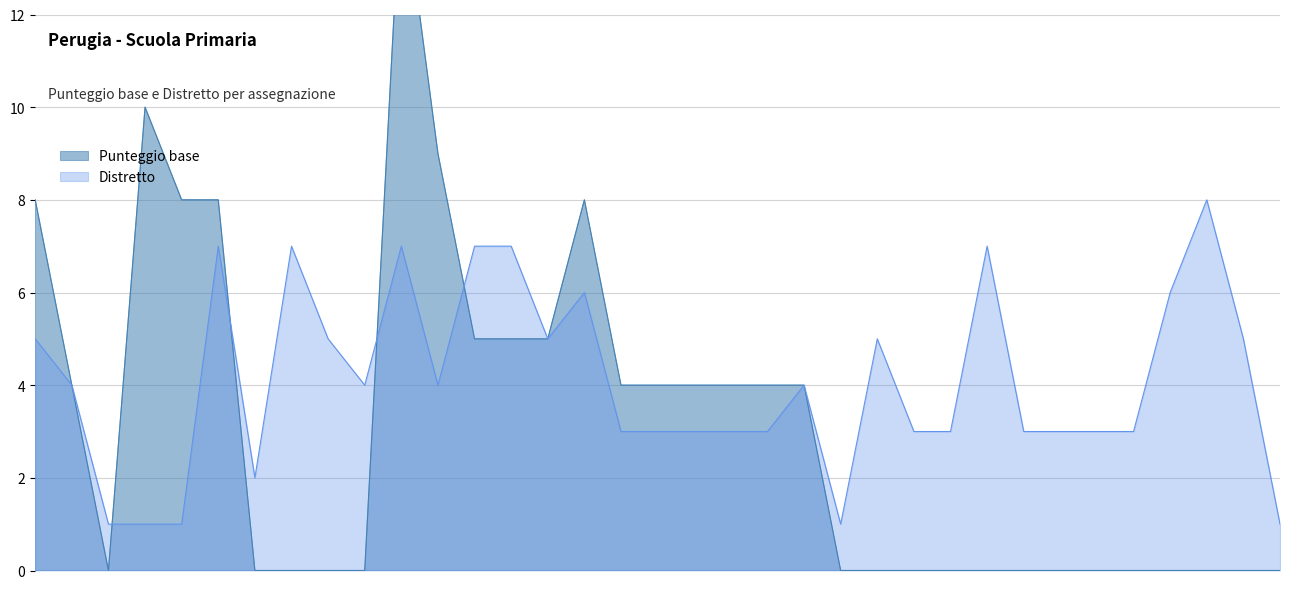

Which series has the largest range (max minus min)?

Punteggio base